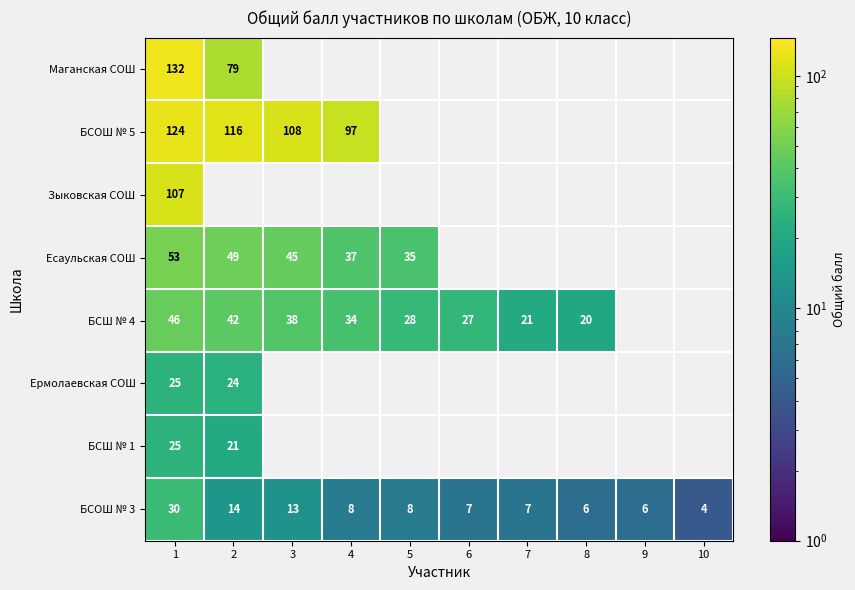

Is it true that Есаульская СОШ equals 45 at 3?

True